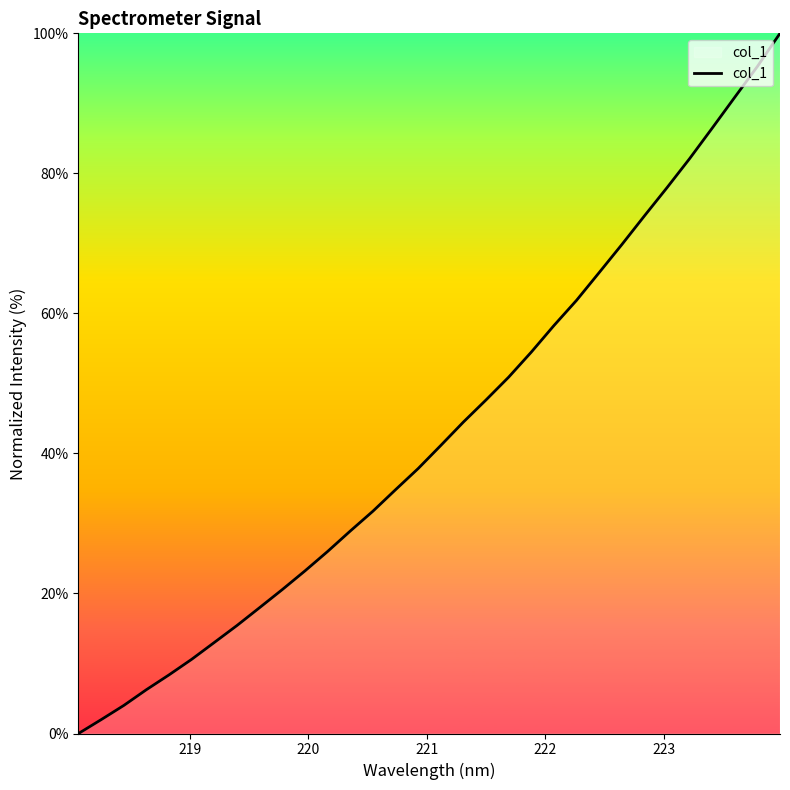

Reading left to right, what are all the values shown in this chart?

0.0	2.0	4.0	6.3	8.4	10.6	13.0	15.4	18.0	20.6	23.2	26.0	28.9	31.7	34.8	37.8	41.1	44.5	47.6	50.9	54.5	58.3	61.9	65.8	69.8	73.9	78.0	82.1	86.5	90.9	95.3	100.0